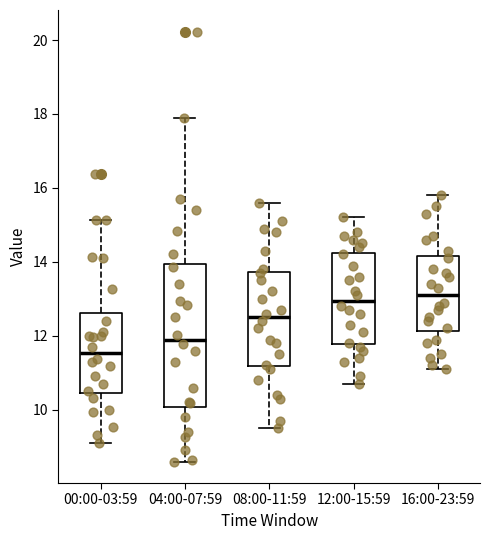

Where is the lower edge of the box for 12:00-15:59 on the y-axis? The values are not printed on the chart, so give them approximately, as read against the axis.

11.8